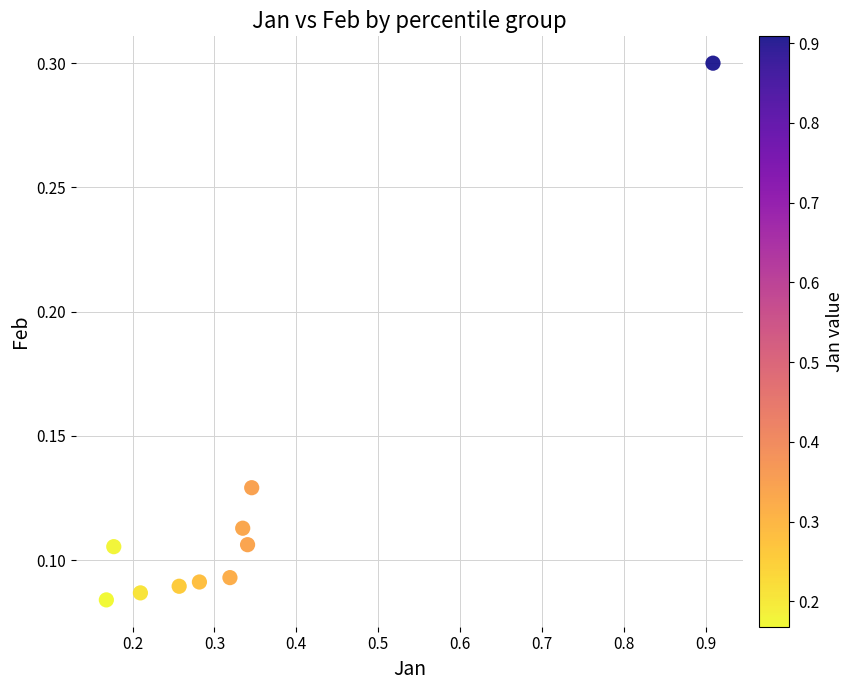

What is the average X value?

0.3